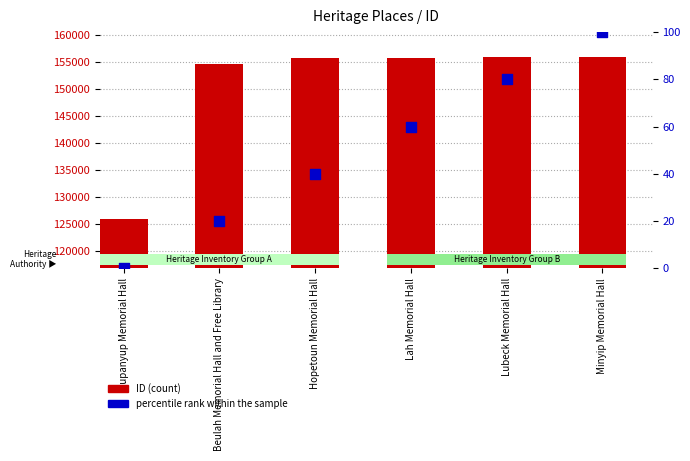

Which series reaches the minimum Y coordinate?

percentile rank within the sample